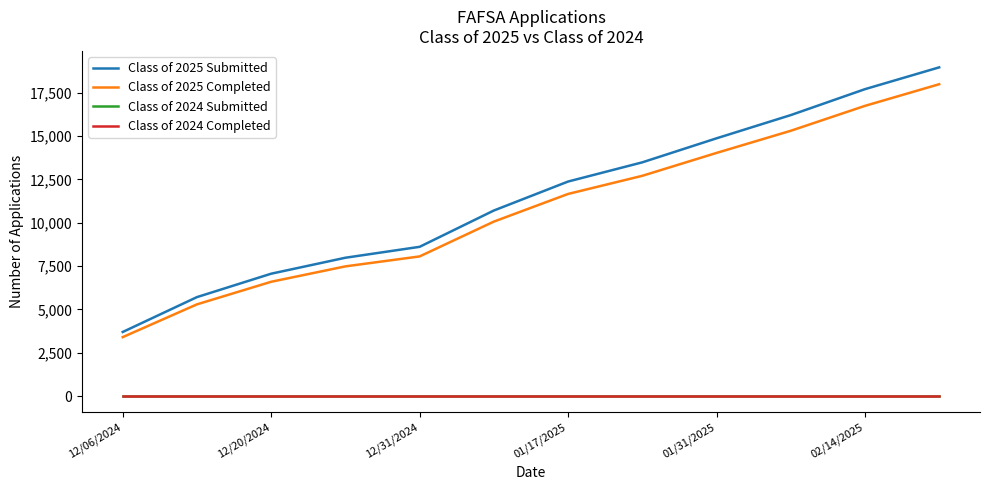

Is this an area chart (filled region under the line)?

No